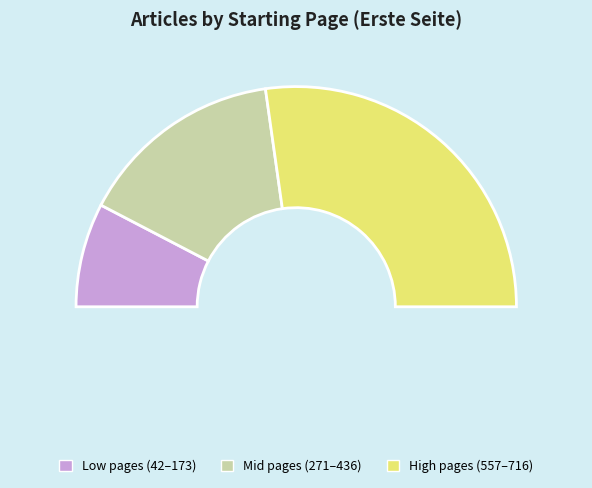

Is it true that 2945 is 25% of the pie?

False